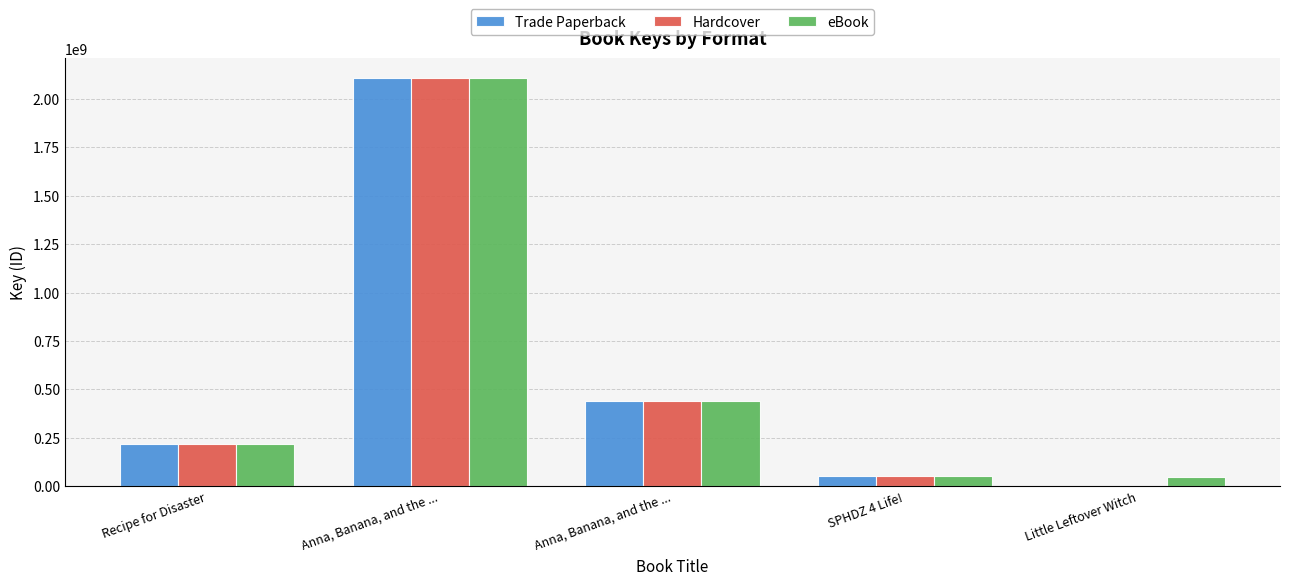

Which label corresponds to the smallest value in the chart?

Little Leftover Witch